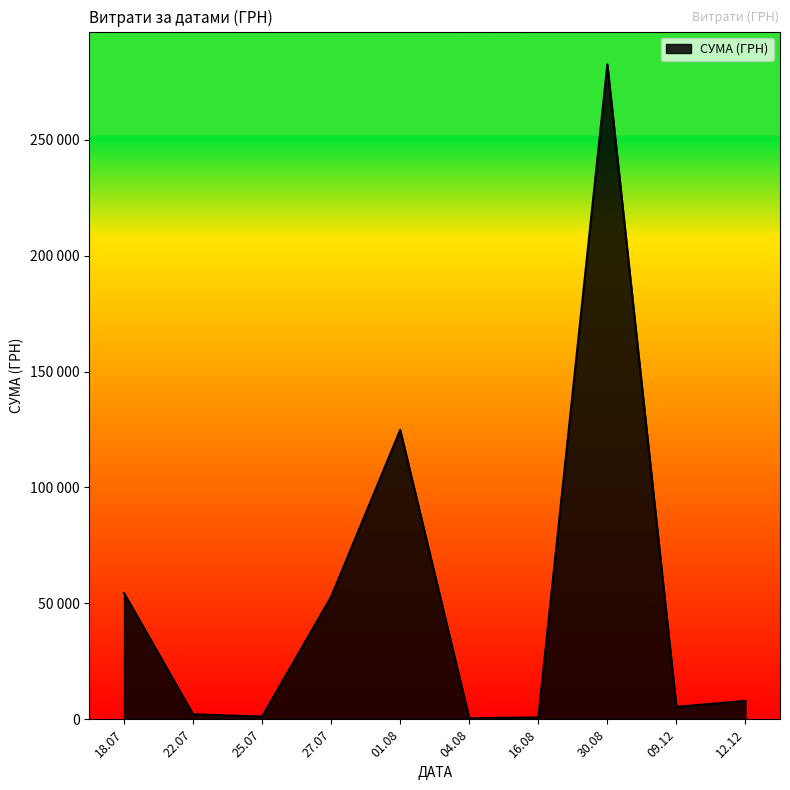

Does the chart have visible grid lines?

No